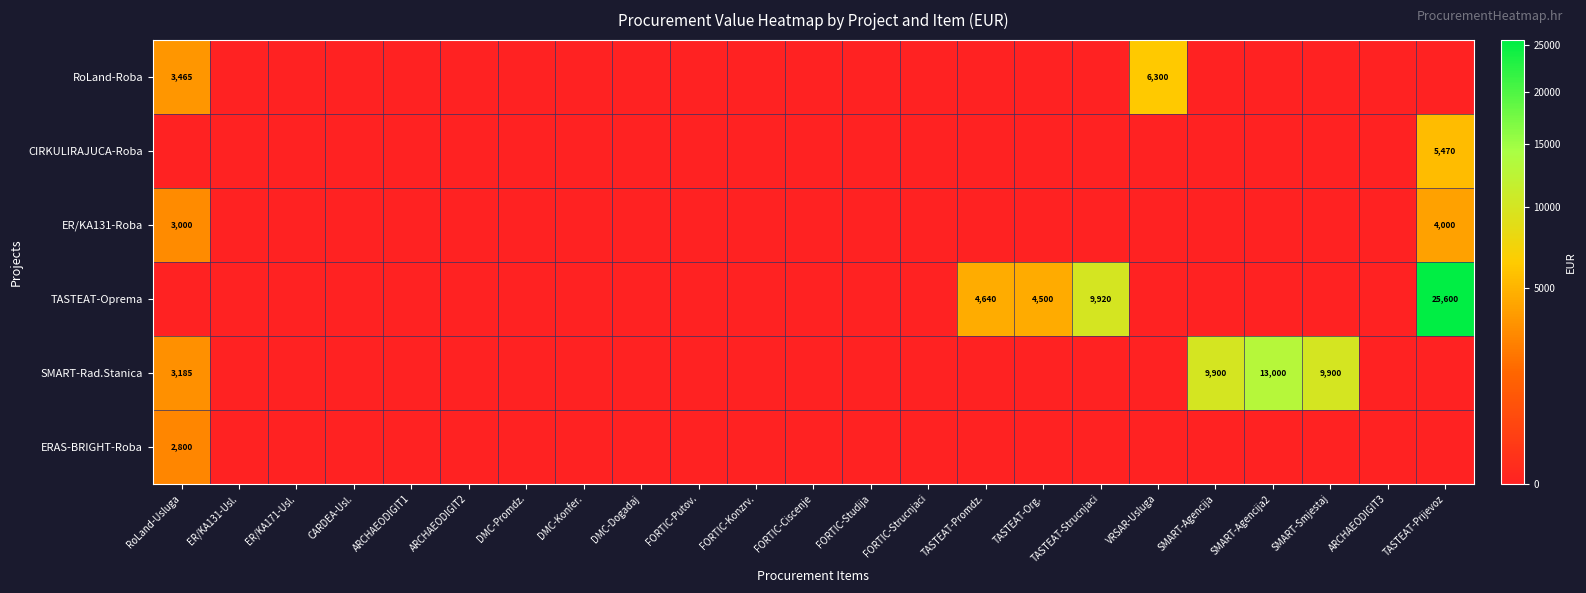

The RoLand-Roba series shows 6300 at VRSAR-Usluga. True or false?

True